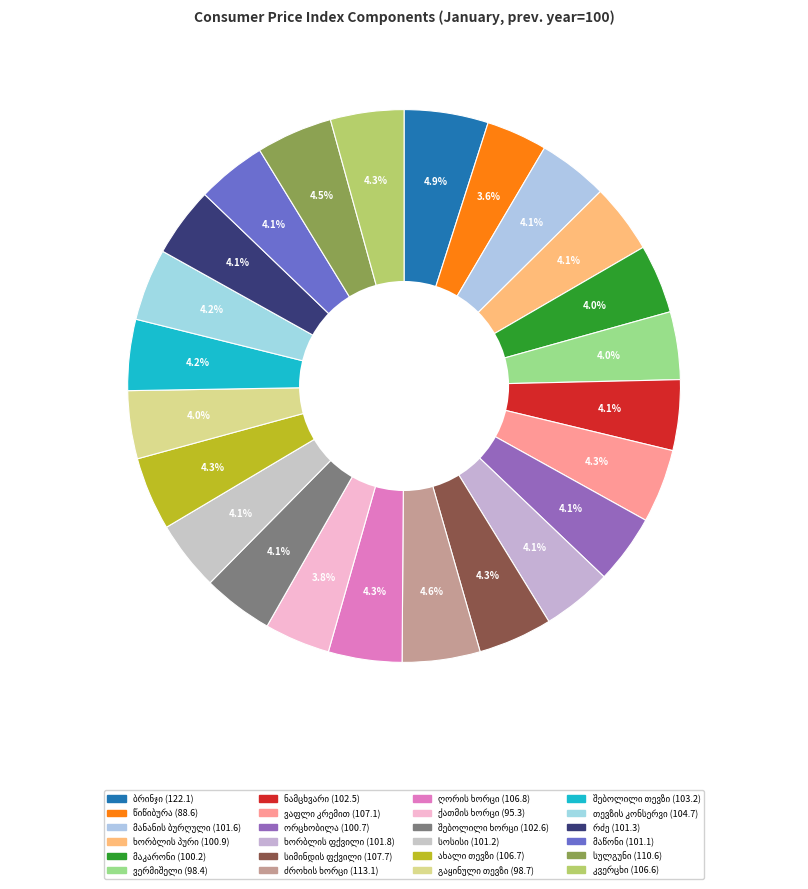

The ხორბლის პური slice represents 4% of the pie. True or false?

True